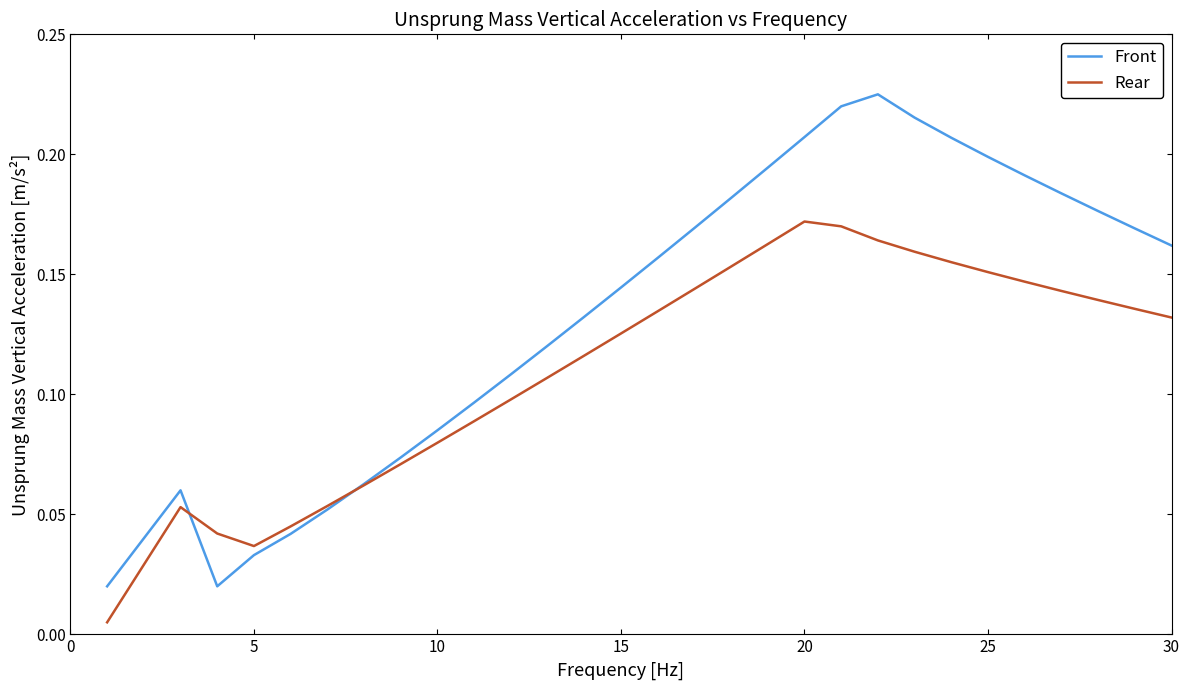

List the series in order of their overall mean, lowest first.

Rear, Front